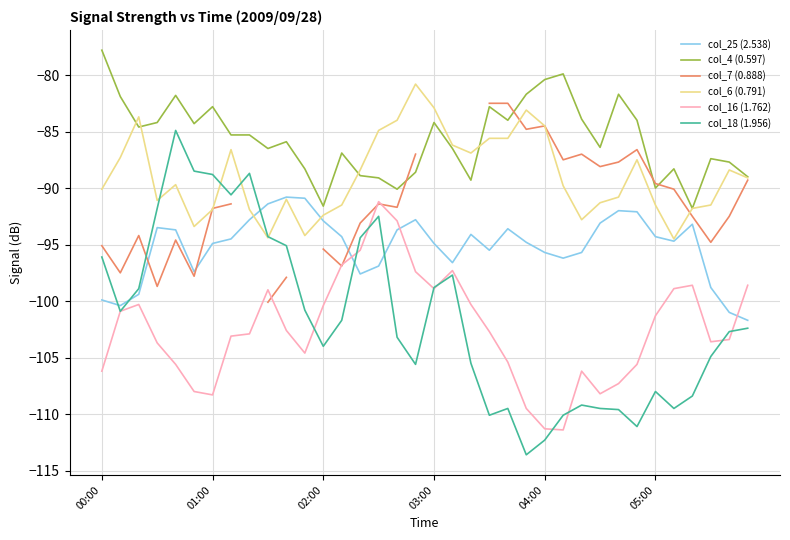

What is the maximum value for col_6 (0.791)?

-80.8